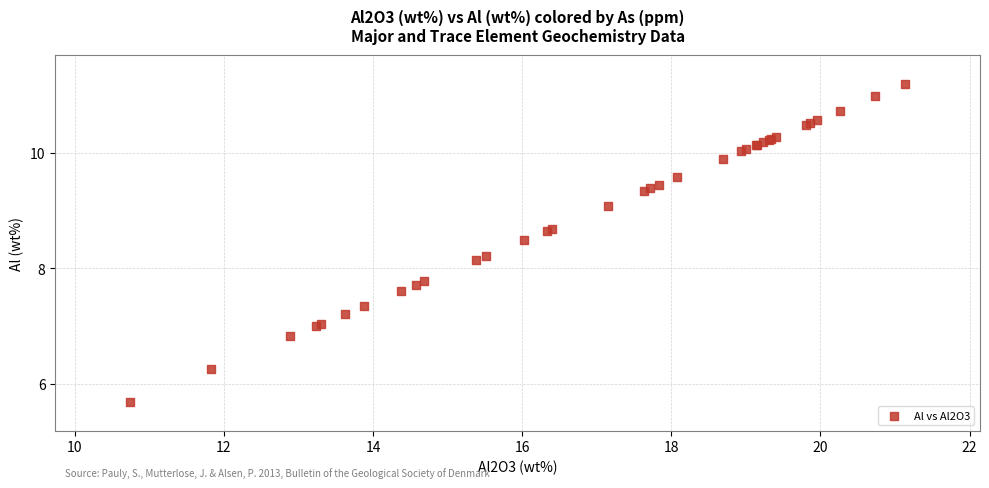

What Y value in the scatter plot is closest to 8?

8.1